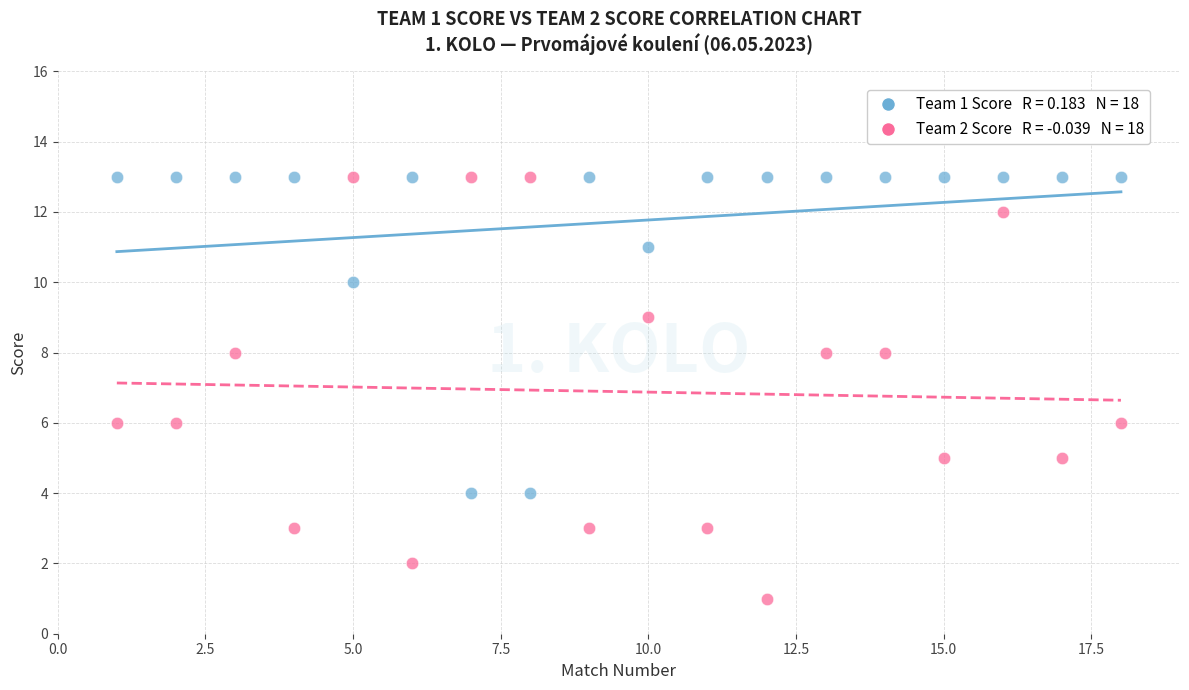

Across all data points, what is the range of X values (max minus min)?

17